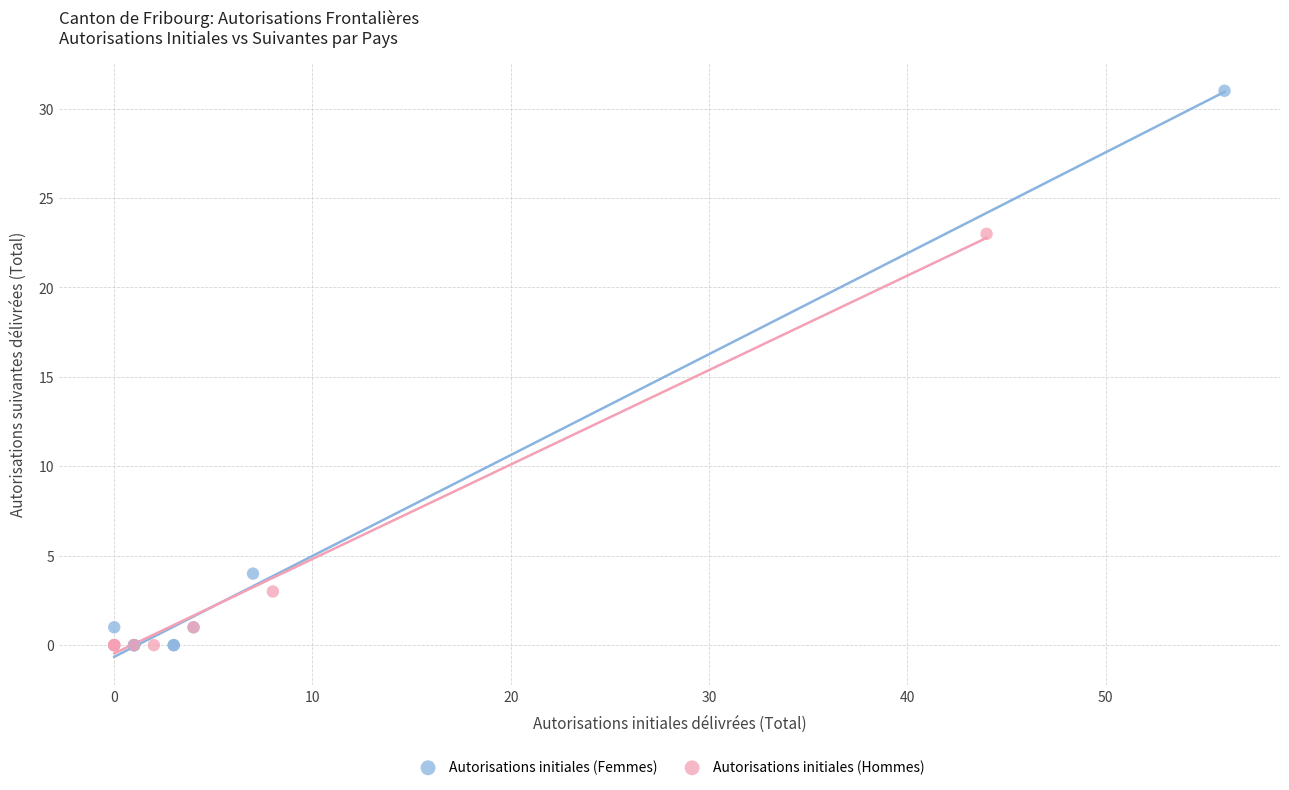

Which series reaches the maximum Y coordinate?

Autorisations initiales (Femmes)